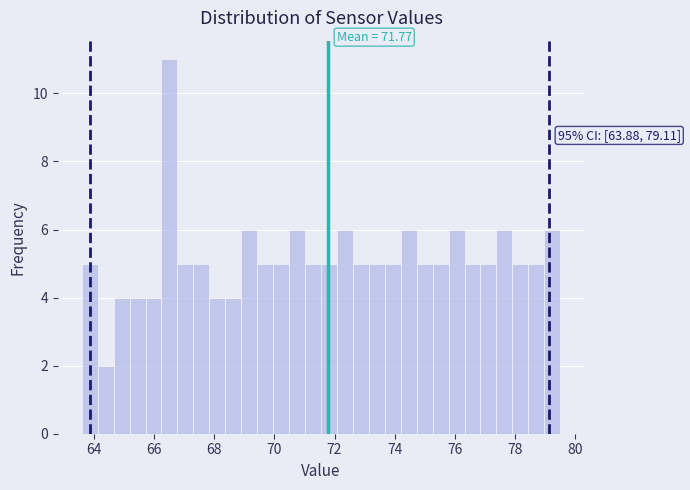

Read against the x-axis, roughly where is the centre of the tallest bar?

66.6